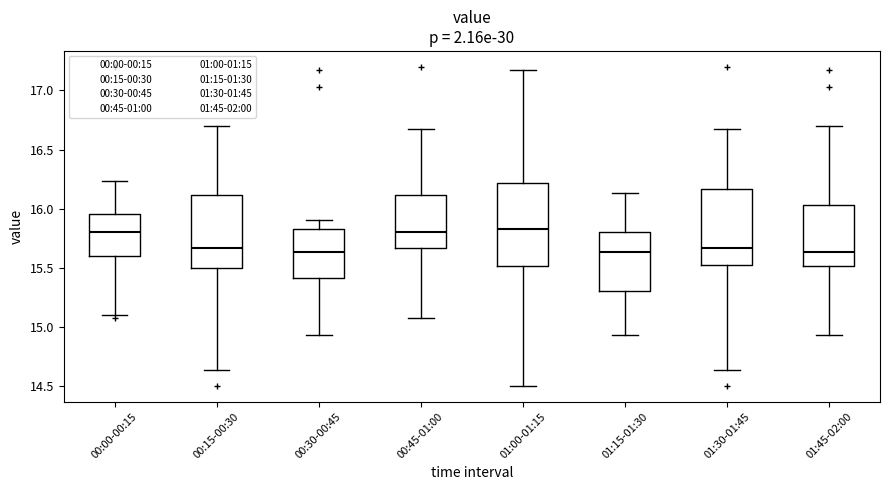

Which box is the tallest, from its lower edge to its upper edge?

01:00-01:15